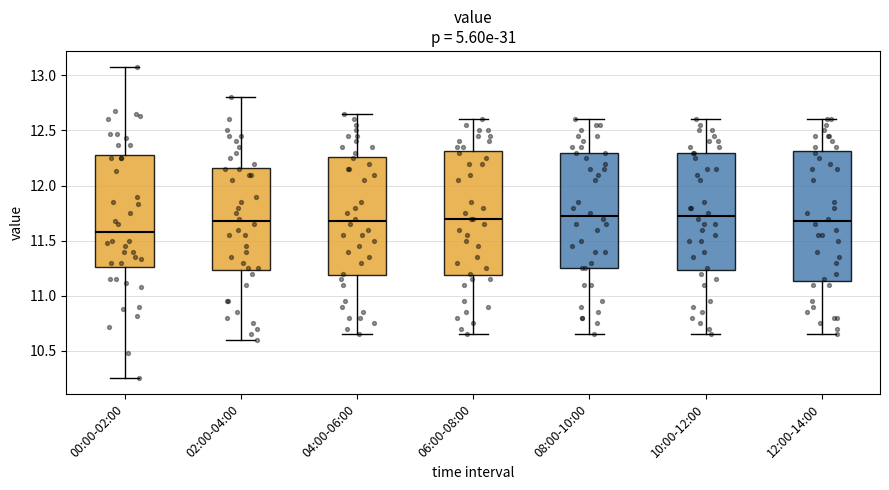

Which box's median line is the lowest?

00:00-02:00